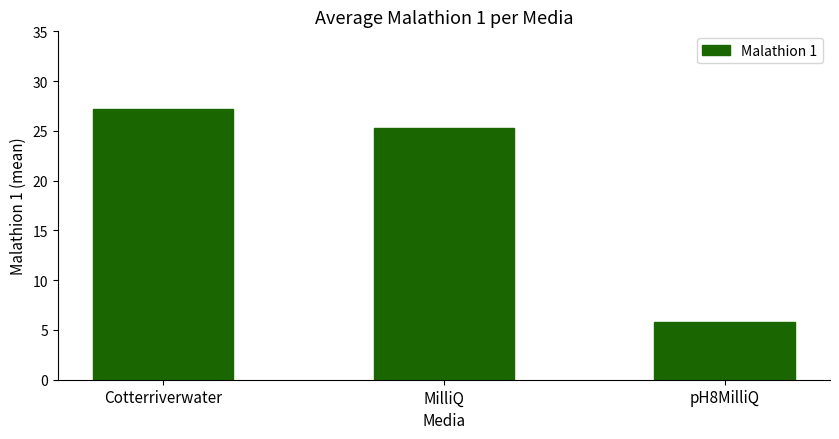

True or false: the data shows 39.7 at MilliQ.

False